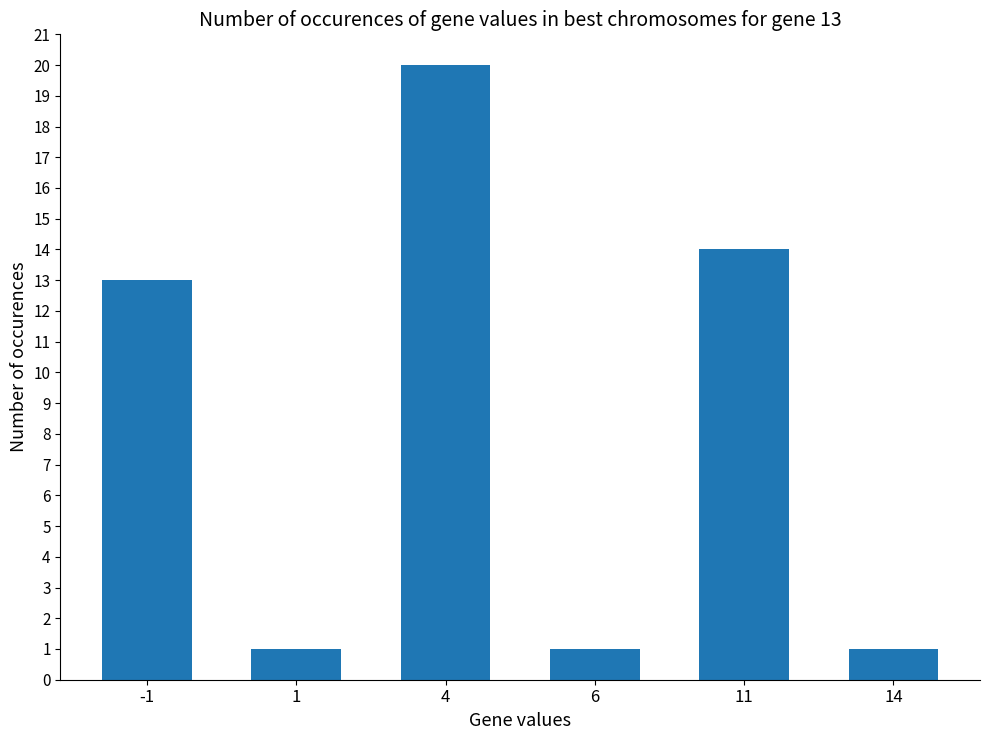

Approximately how many times larger is the value at 4 compared to 1?

20.0